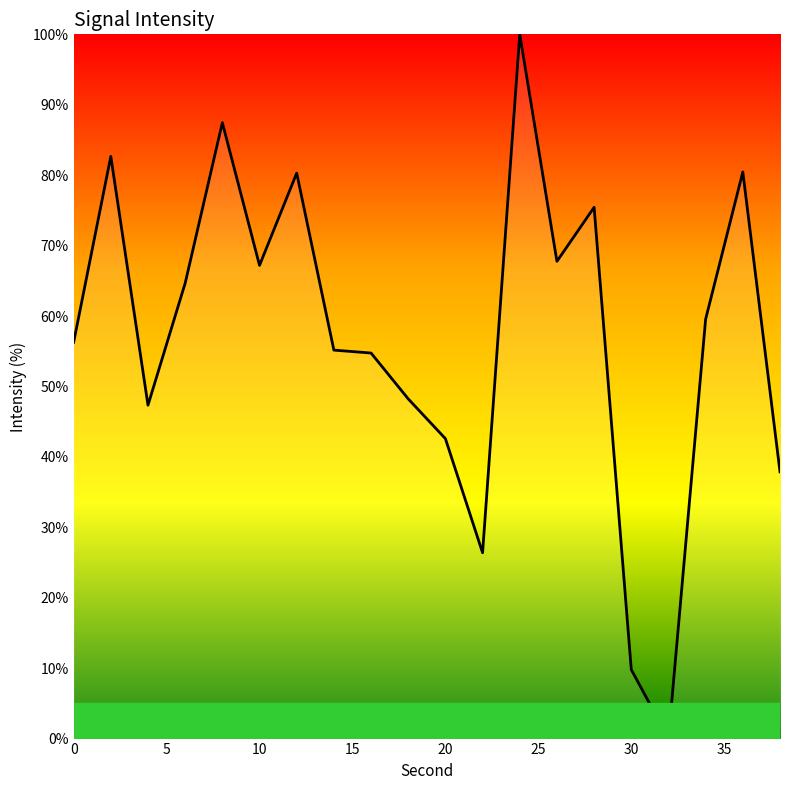

What is the maximum value shown in the chart?

100.0